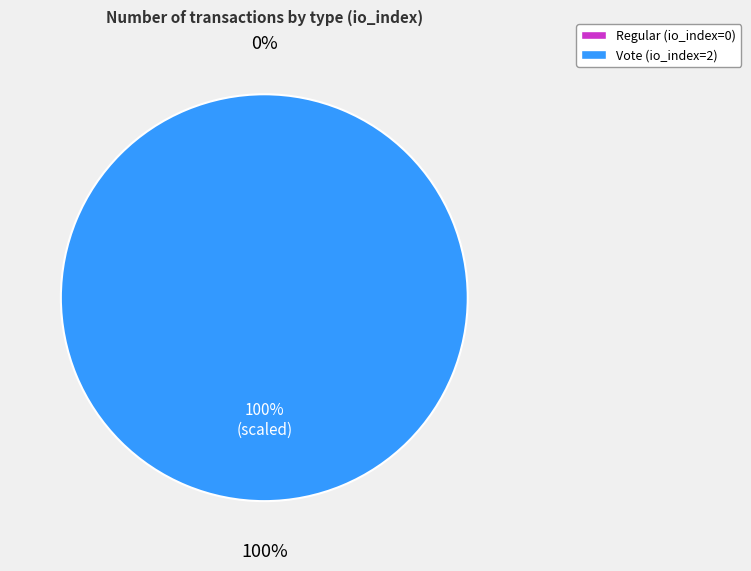

To the nearest percent, what is the combined percentage of Regular (io_index=0) and Vote (io_index=2)?

100%